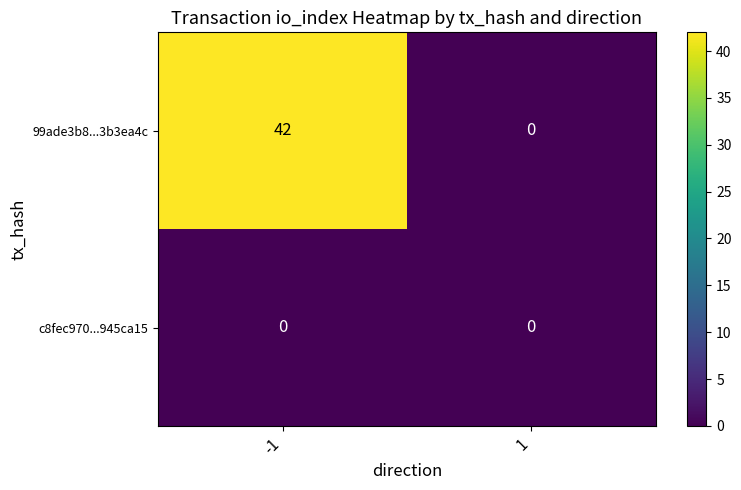

List the labels in order of 99ade3b8...3b3ea4c value, largest first.

-1, 1